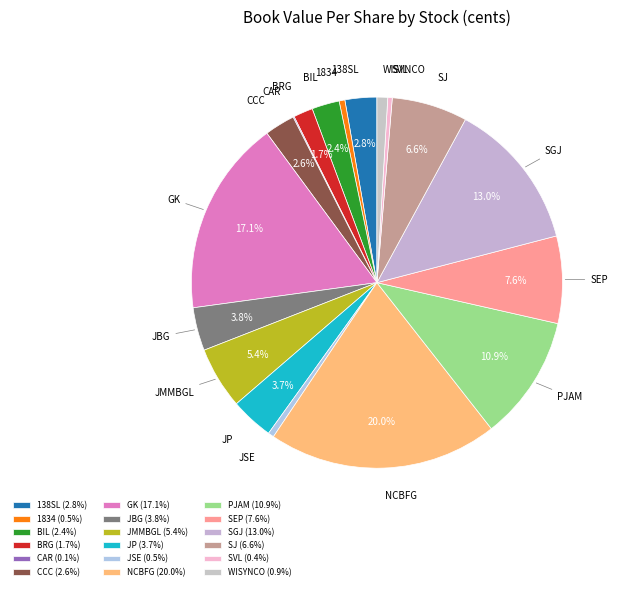

What is the largest slice in the pie chart?

NCBFG